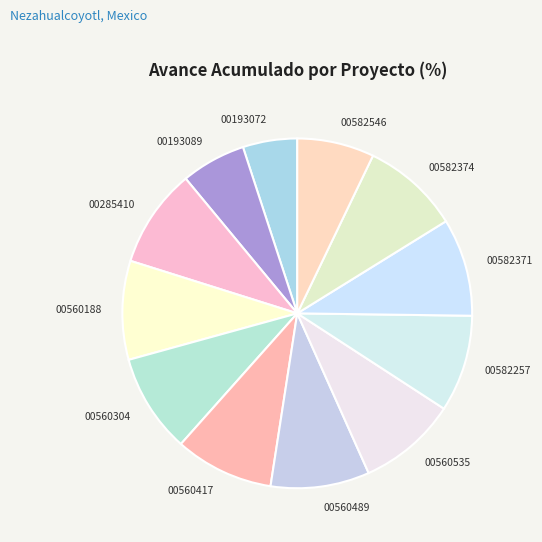

Is the sum of 00560417 and 00560535 greater than half?

No